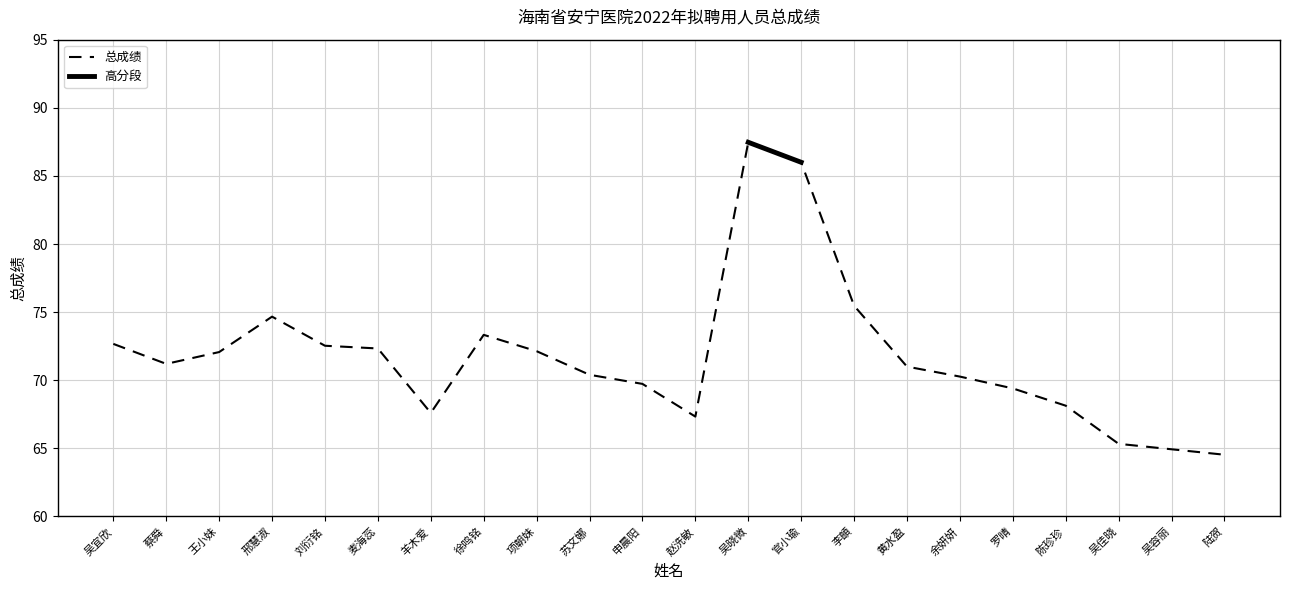

List the labels in order of value, smallest first.

陆贺, 吴容丽, 吴佳晓, 赵洗敏, 羊木爱, 陈珍珍, 罗晴, 申晨阳, 余妍妍, 苏文娜, 黄水盈, 蔡舜, 王小妹, 项朝妹, 麦海蕊, 刘衍铭, 吴宜欣, 徐鸣铭, 邢慧淑, 李頔, 官小瑜, 吴晓微